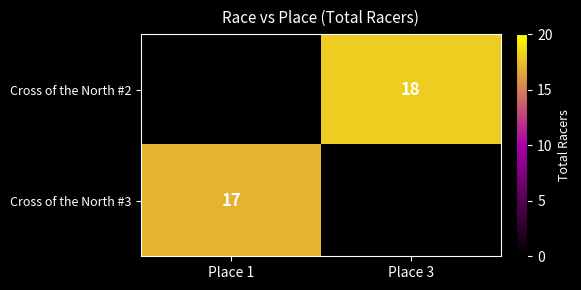

The value of Cross of the North #3 at Place 1 is 4. True or false?

False